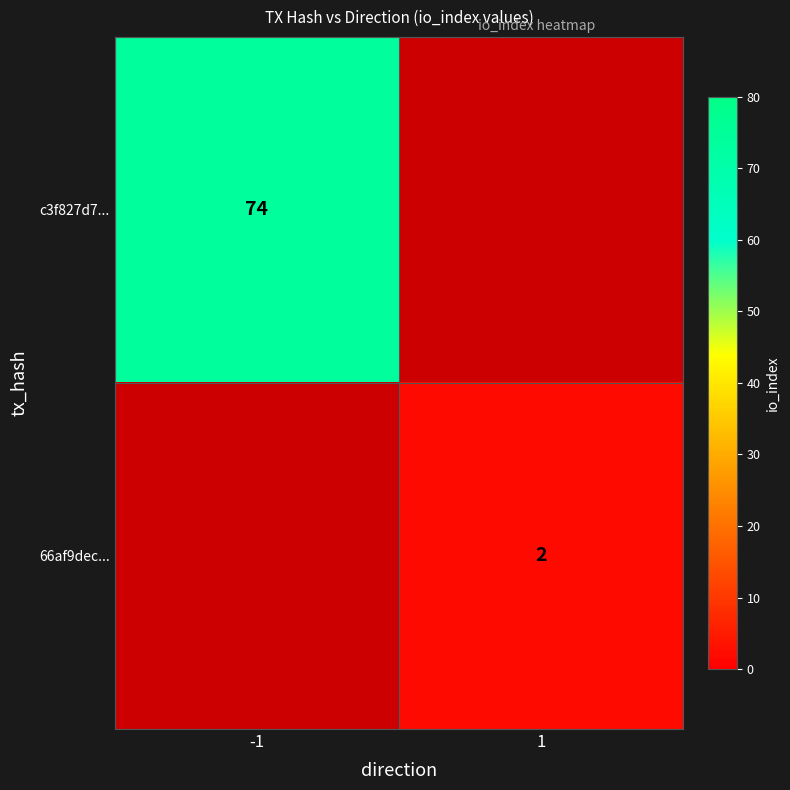

At which category does the chart reach its peak across all series?

-1